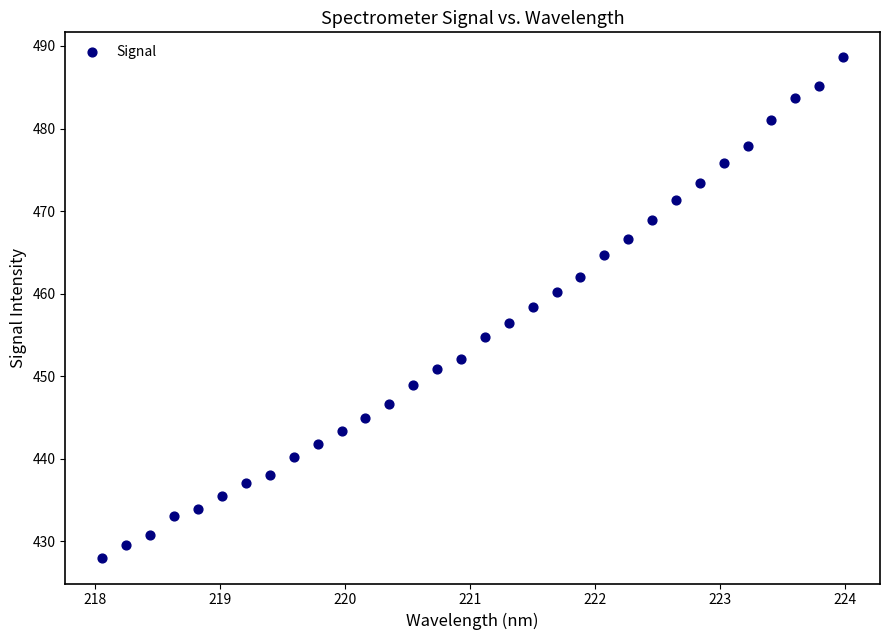

What is the range of Y values (max minus min)?

60.7